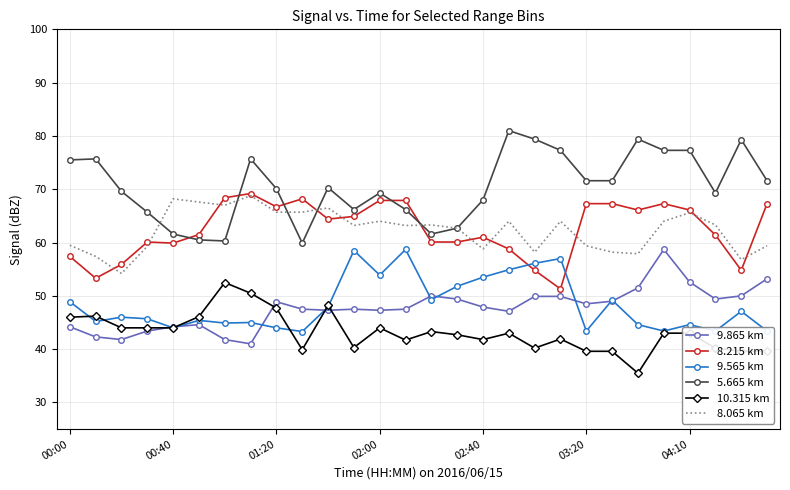

What is the greatest value displayed?

81.0